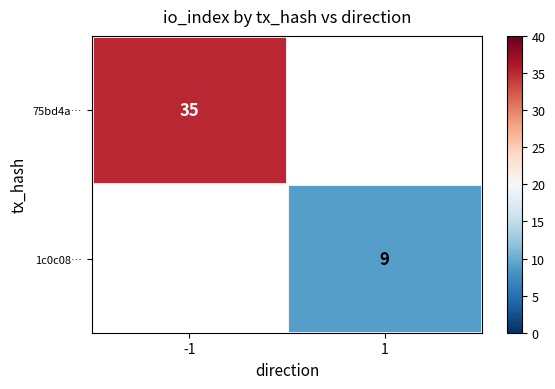

The value of 1c0c08… at 1 is 9. True or false?

True